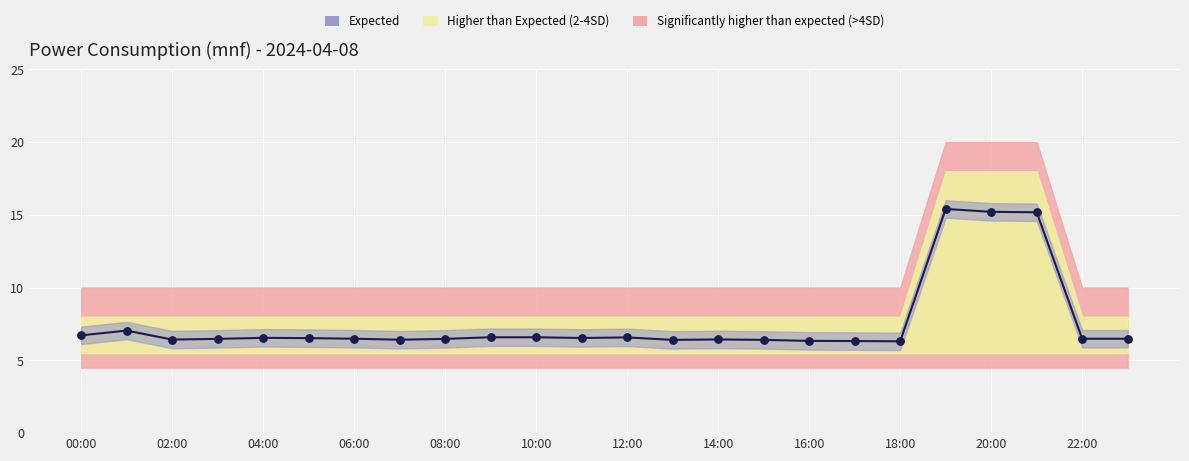

Which has a higher value, 10:00 or 08:00?

10:00